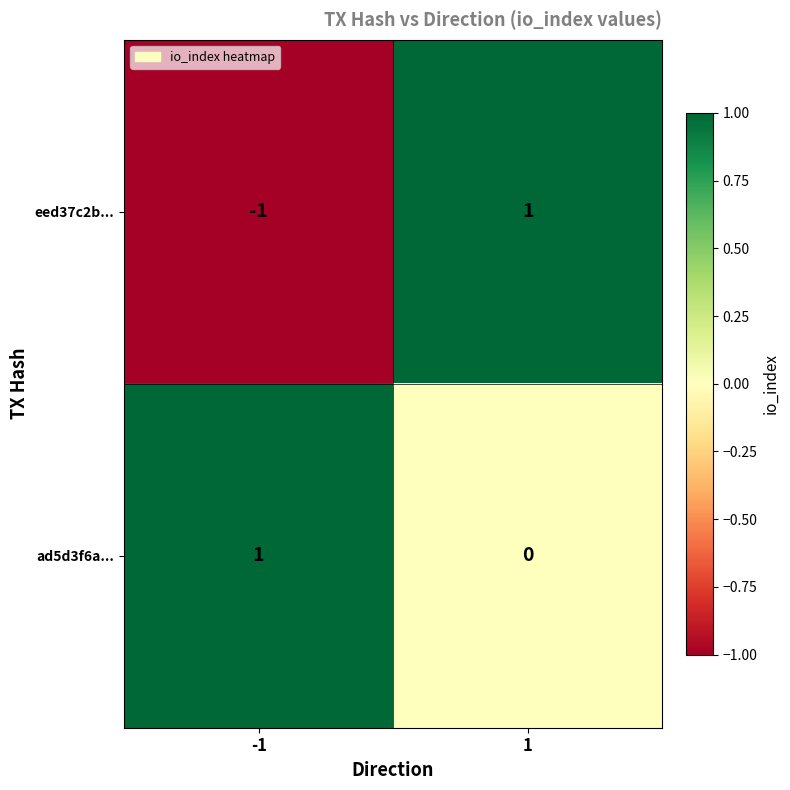

The ad5d3f6a... series shows 0 at 1. True or false?

True